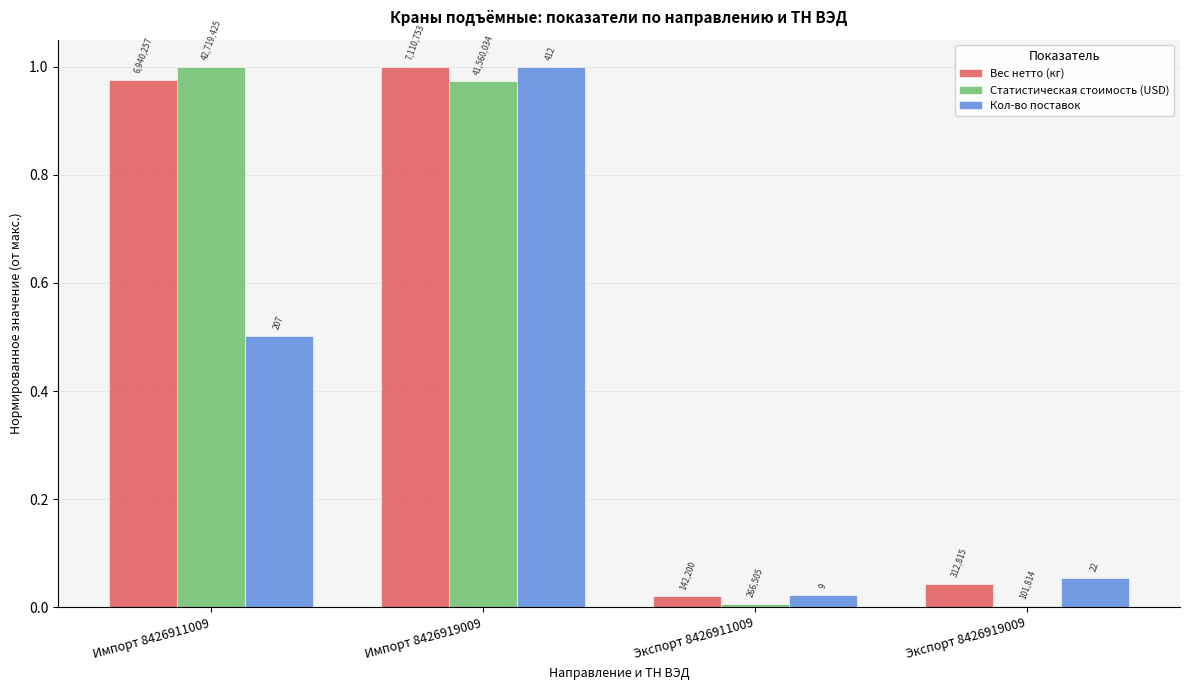

Reading right to left, transcribe all the data shown in this chart.

Вес нетто (кг): Экспорт 8426919009=0.0	Экспорт 8426911009=0.0	Импорт 8426919009=1.0	Импорт 8426911009=1.0
Статистическая стоимость (USD): Экспорт 8426919009=0.0	Экспорт 8426911009=0.0	Импорт 8426919009=1.0	Импорт 8426911009=1.0
Кол-во поставок: Экспорт 8426919009=0.1	Экспорт 8426911009=0.0	Импорт 8426919009=1.0	Импорт 8426911009=0.5